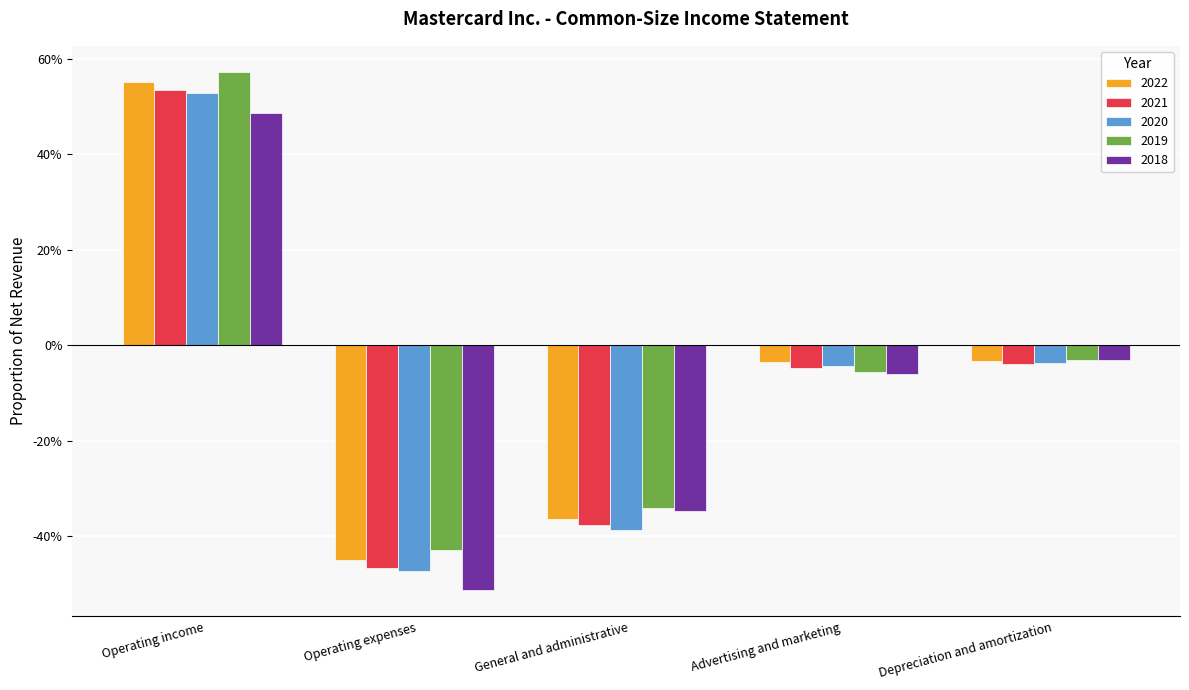

What is the difference between the maximum and second lowest values in the 2021 series?

0.9